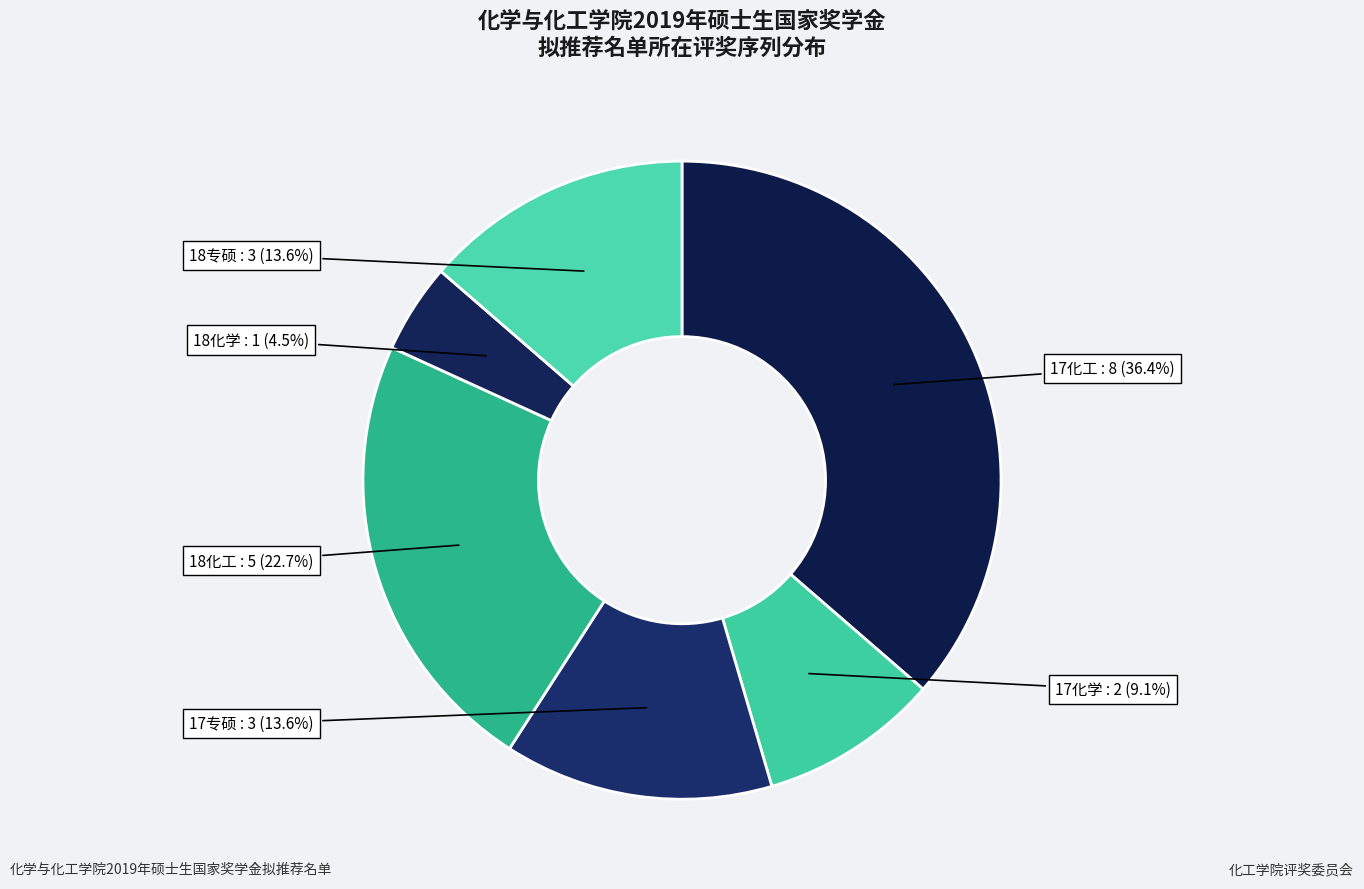

Count the number of slices in the pie.

6